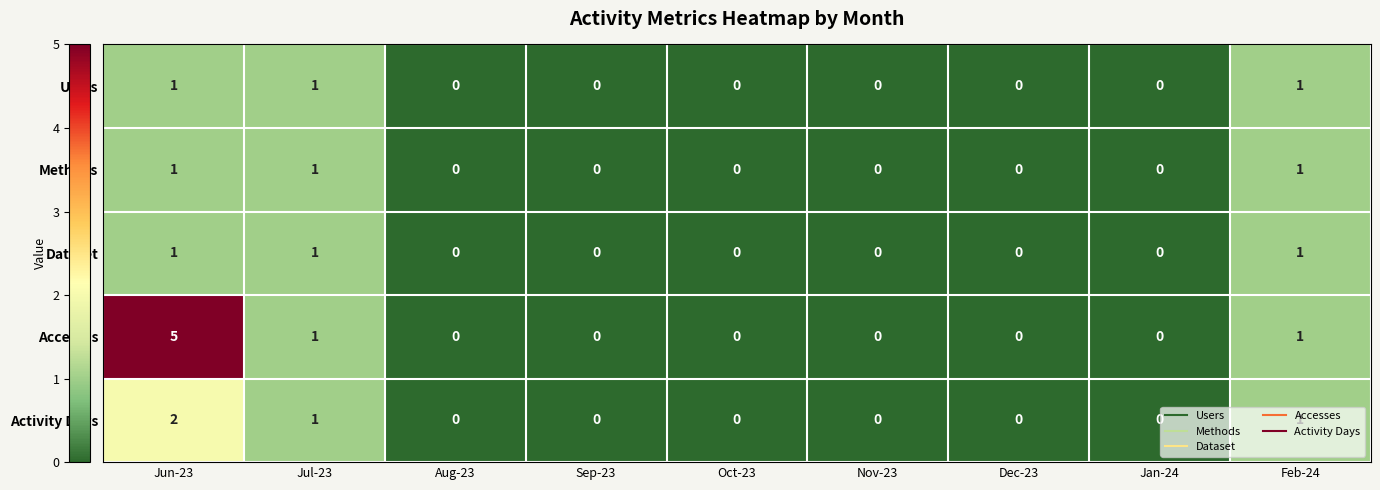

The value of Dataset at Dec-23 is 0. True or false?

True